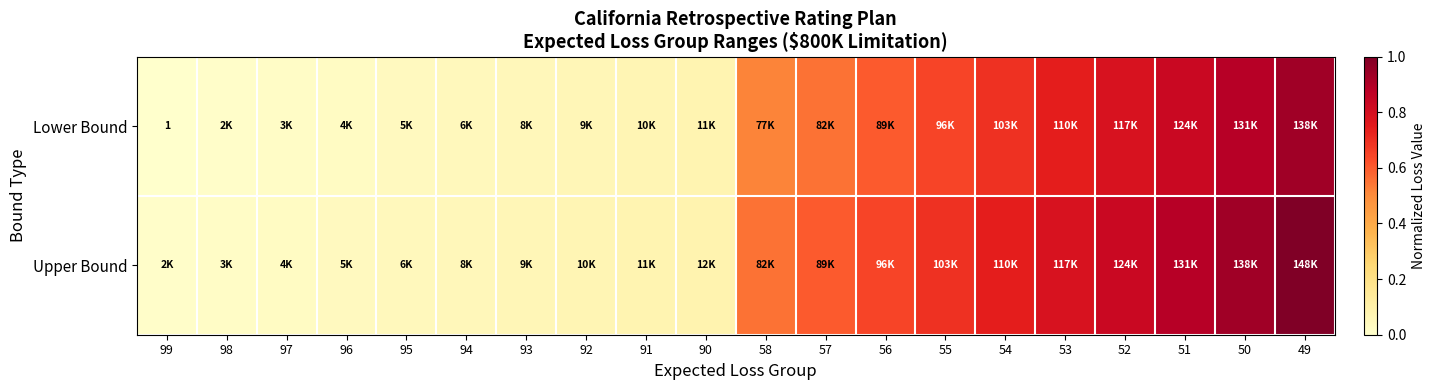

The value of Upper Bound at 54 is 1.0. True or false?

False